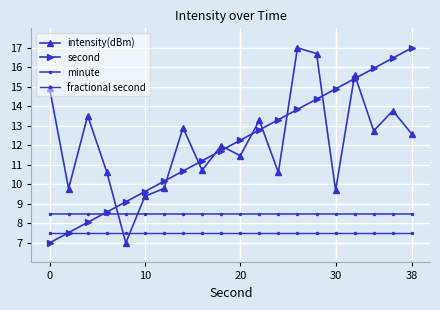

How many distinct data groups are displayed?

4